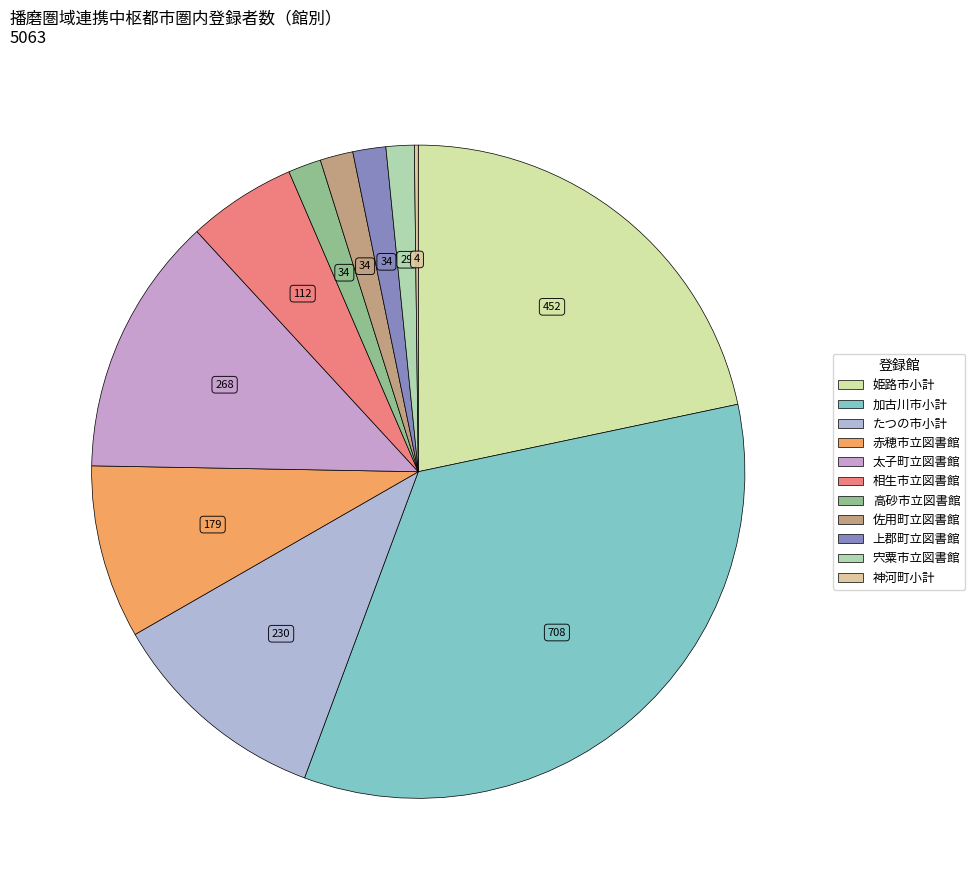

What percentage is the 上郡町立図書館 slice, to the nearest percent?

2%